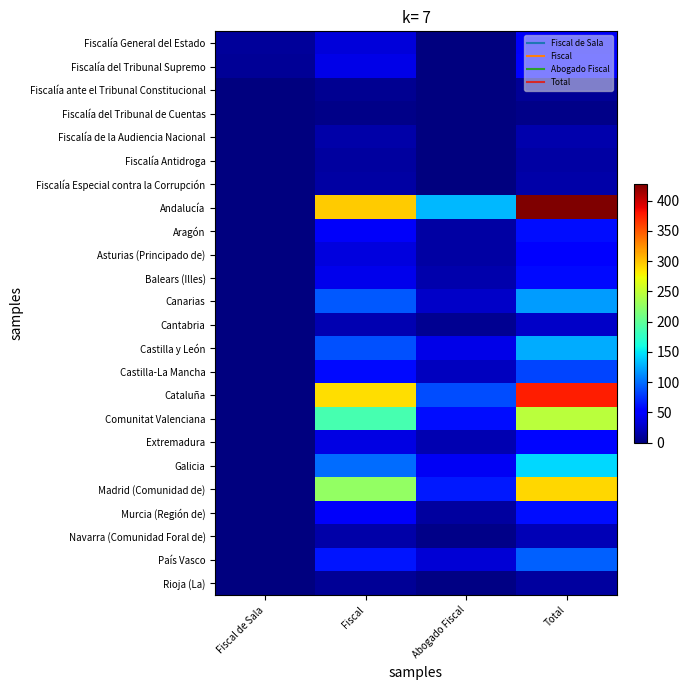

Reading left to right, transcribe all the data shown in this chart.

Fiscalía General del Estado: Fiscal de Sala=11	Fiscal=35	Abogado Fiscal=0	Total=46
Fiscalía del Tribunal Supremo: Fiscal de Sala=9	Fiscal=40	Abogado Fiscal=0	Total=49
Fiscalía ante el Tribunal Constitucional: Fiscal de Sala=1	Fiscal=8	Abogado Fiscal=0	Total=9
Fiscalía del Tribunal de Cuentas: Fiscal de Sala=1	Fiscal=4	Abogado Fiscal=0	Total=5
Fiscalía de la Audiencia Nacional: Fiscal de Sala=1	Fiscal=16	Abogado Fiscal=0	Total=17
Fiscalía Antidroga: Fiscal de Sala=1	Fiscal=13	Abogado Fiscal=0	Total=14
Fiscalía Especial contra la Corrupción: Fiscal de Sala=1	Fiscal=15	Abogado Fiscal=0	Total=16
Andalucía: Fiscal de Sala=0	Fiscal=296	Abogado Fiscal=132	Total=428
Aragón: Fiscal de Sala=0	Fiscal=46	Abogado Fiscal=14	Total=60
Asturias (Principado de): Fiscal de Sala=0	Fiscal=36	Abogado Fiscal=14	Total=50
Balears (Illes): Fiscal de Sala=0	Fiscal=41	Abogado Fiscal=17	Total=58
Canarias: Fiscal de Sala=0	Fiscal=91	Abogado Fiscal=28	Total=119
Cantabria: Fiscal de Sala=0	Fiscal=20	Abogado Fiscal=8	Total=28
Castilla y León: Fiscal de Sala=0	Fiscal=87	Abogado Fiscal=40	Total=127
Castilla-La Mancha: Fiscal de Sala=0	Fiscal=57	Abogado Fiscal=25	Total=82
Cataluña: Fiscal de Sala=0	Fiscal=289	Abogado Fiscal=86	Total=375
Comunitat Valenciana: Fiscal de Sala=0	Fiscal=187	Abogado Fiscal=59	Total=246
Extremadura: Fiscal de Sala=0	Fiscal=37	Abogado Fiscal=19	Total=56
Galicia: Fiscal de Sala=0	Fiscal=99	Abogado Fiscal=45	Total=144
Madrid (Comunidad de): Fiscal de Sala=0	Fiscal=227	Abogado Fiscal=64	Total=291
Murcia (Región de): Fiscal de Sala=0	Fiscal=46	Abogado Fiscal=13	Total=59
Navarra (Comunidad Foral de): Fiscal de Sala=0	Fiscal=16	Abogado Fiscal=5	Total=21
País Vasco: Fiscal de Sala=0	Fiscal=62	Abogado Fiscal=32	Total=94
Rioja (La): Fiscal de Sala=0	Fiscal=10	Abogado Fiscal=3	Total=13